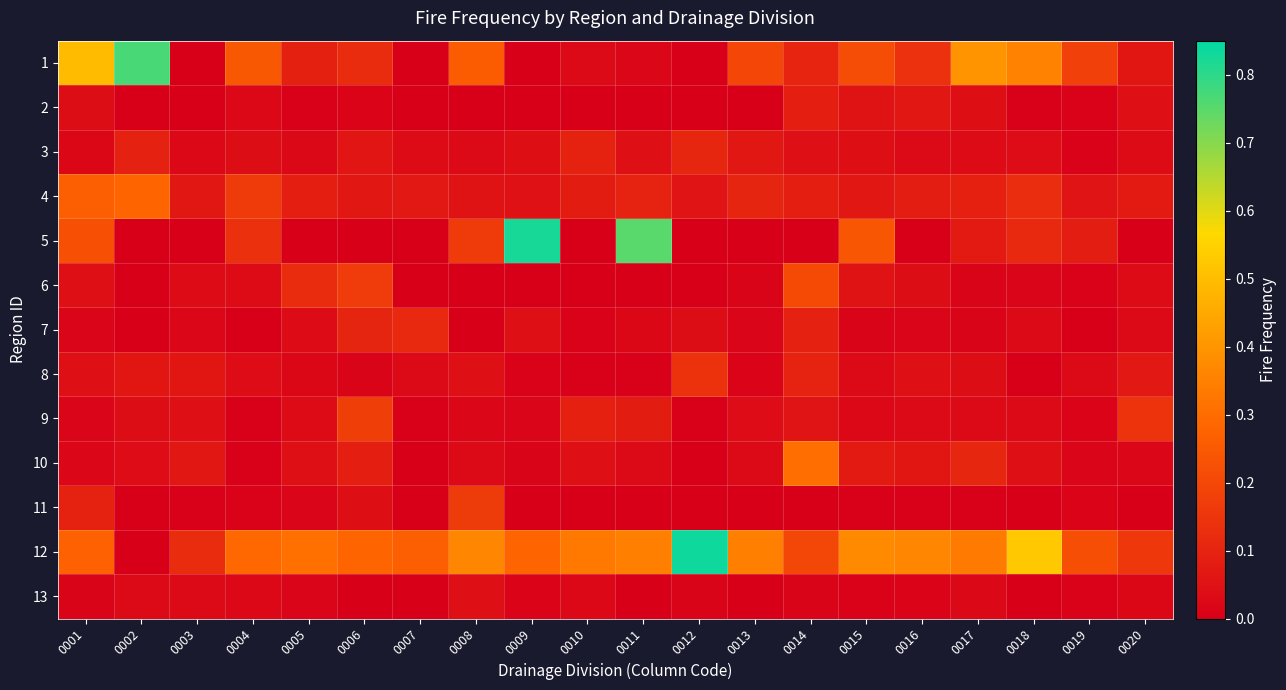

Which series has the widest spread of values?

12